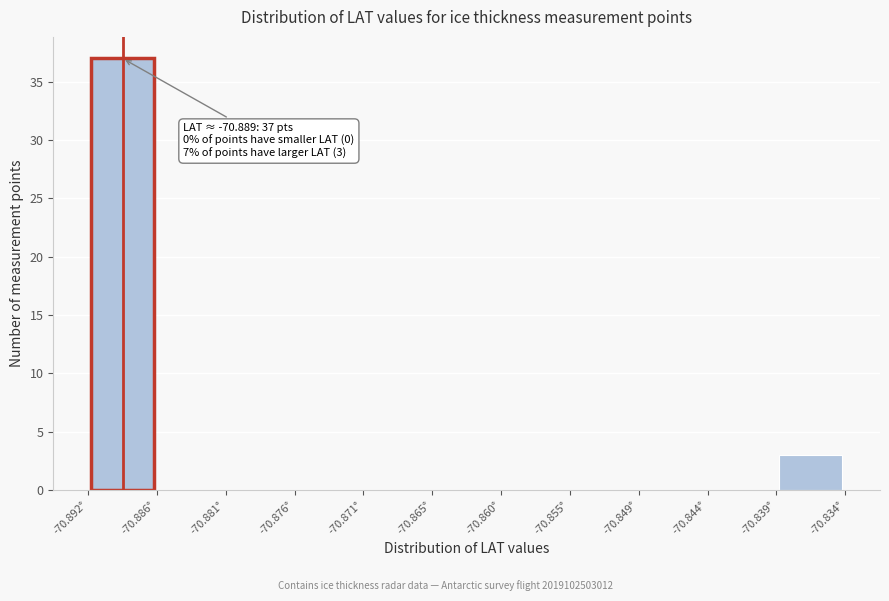

Which range on the x-axis has the tallest bar?

-70.892 to -70.886